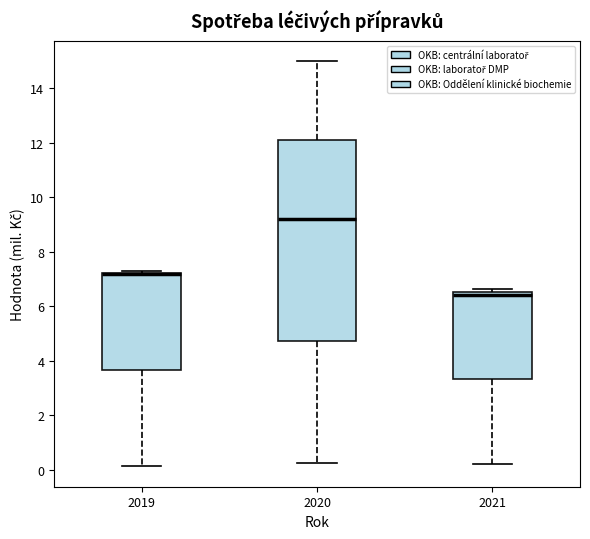

Reading left to right, transcribe this box plot: for each box, give where its median line is, the range the box spans, and where its two whiskers end, as read against the y-axis. The values are not printed on the chart, so give them approximately, as read against the axis.

2019: median 7.2 (drawn on the box's upper edge), box 3.6 to 7.2, whiskers 0.2 to 7.2
2020: median 9.2, box 4.8 to 12.0, whiskers 0.2 to 15.0
2021: median 6.4, box 3.4 to 6.6, whiskers 0.2 to 6.6 (just above the box's upper edge)